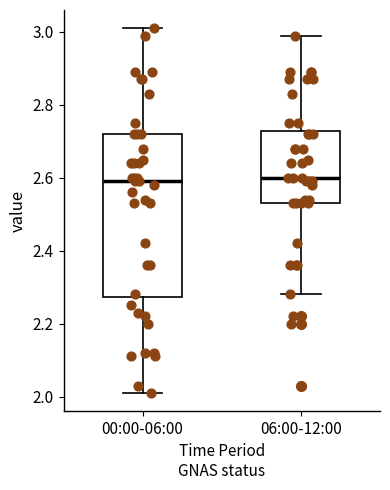

Reading left to right, transcribe this box plot: for each box, give where its median line is, the range the box spans, and where its two whiskers end, as read against the y-axis. The values are not printed on the chart, so give them approximately, as read against the axis.

00:00-06:00: median 2.60, box 2.28 to 2.72, whiskers 2.02 to 3.02
06:00-12:00: median 2.60, box 2.54 to 2.72, whiskers 2.28 to 3.00